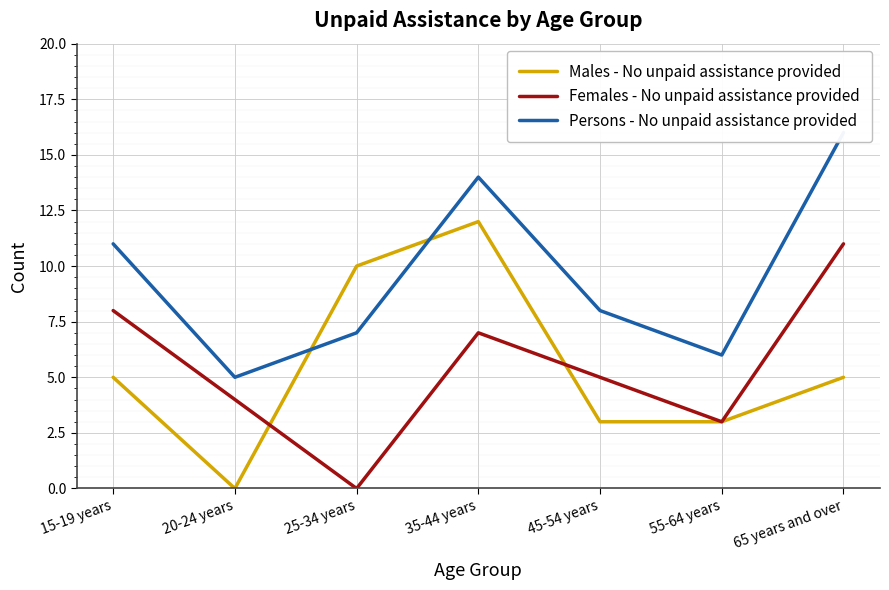

True or false: Males - No unpaid assistance provided has a value of 3 at 45-54 years.

True